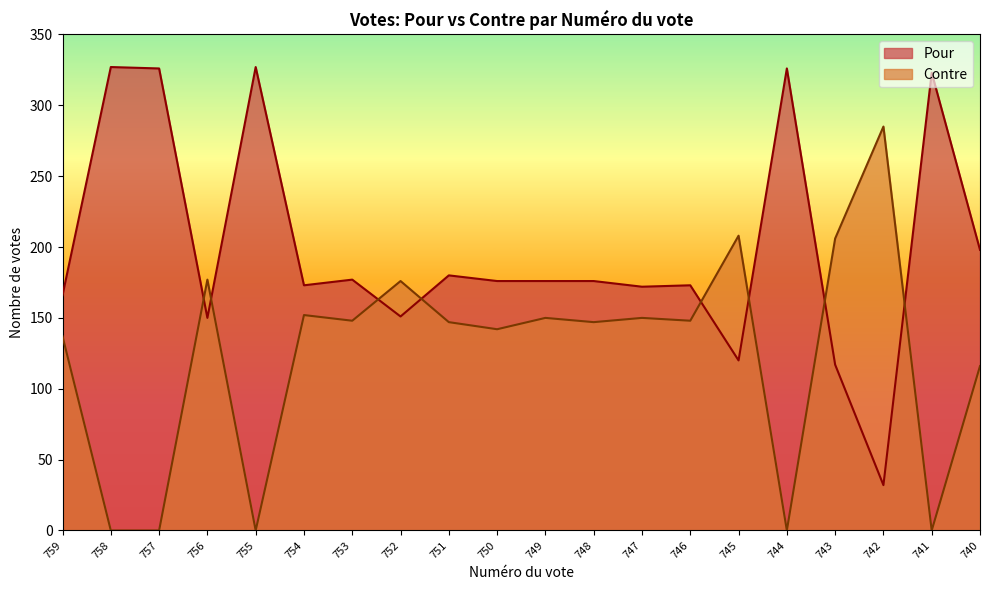

Is it true that Pour equals 50 at 750?

False